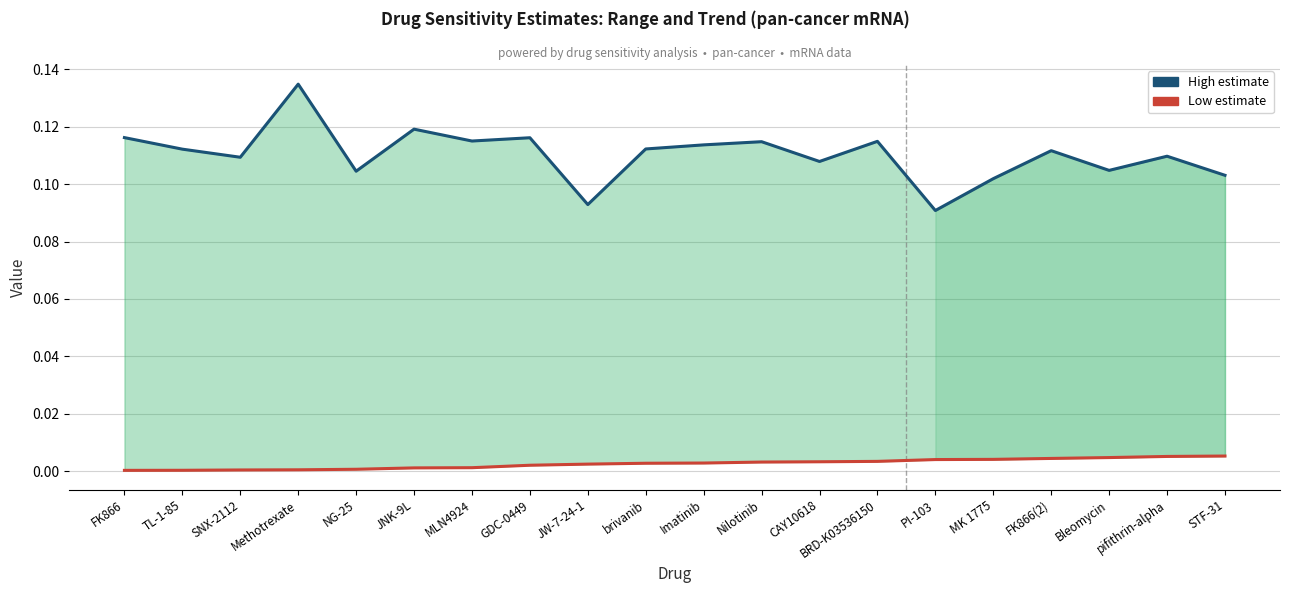

Which has a higher value, FK866(2) or JW-7-24-1?

FK866(2)